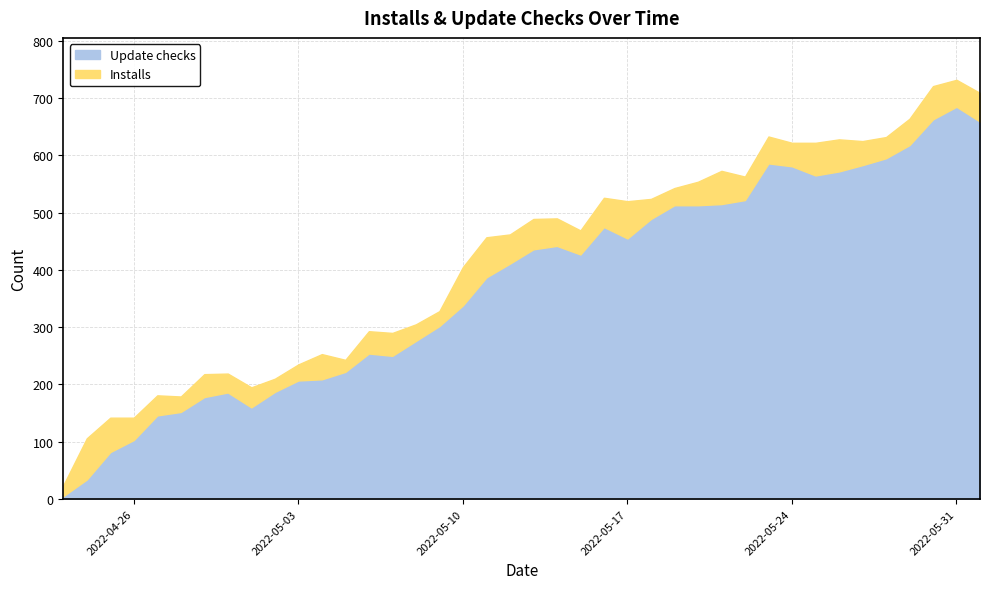

What is the difference between the Installs values at 2022-05-10 and 2022-05-22?

26